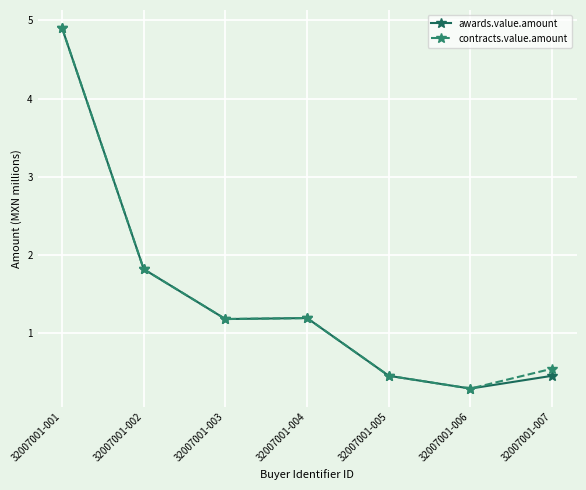

At which category is the sum across all series the highest?

32007001-001